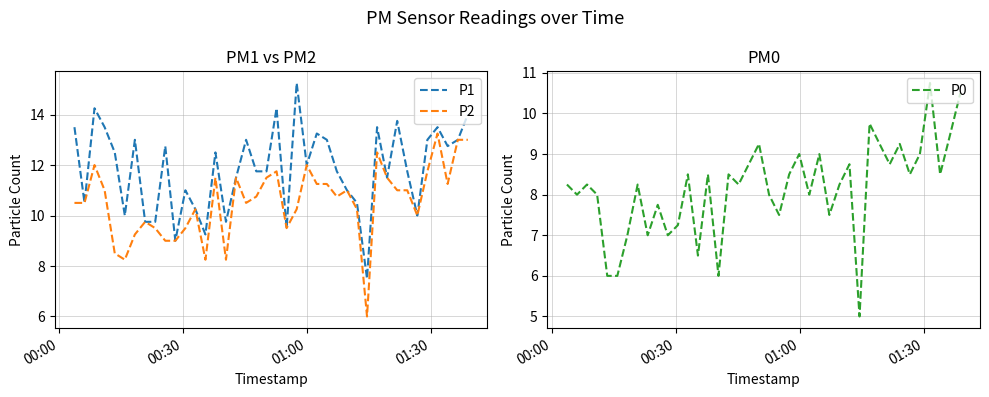

What is the highest value of the P0 series?

10.8